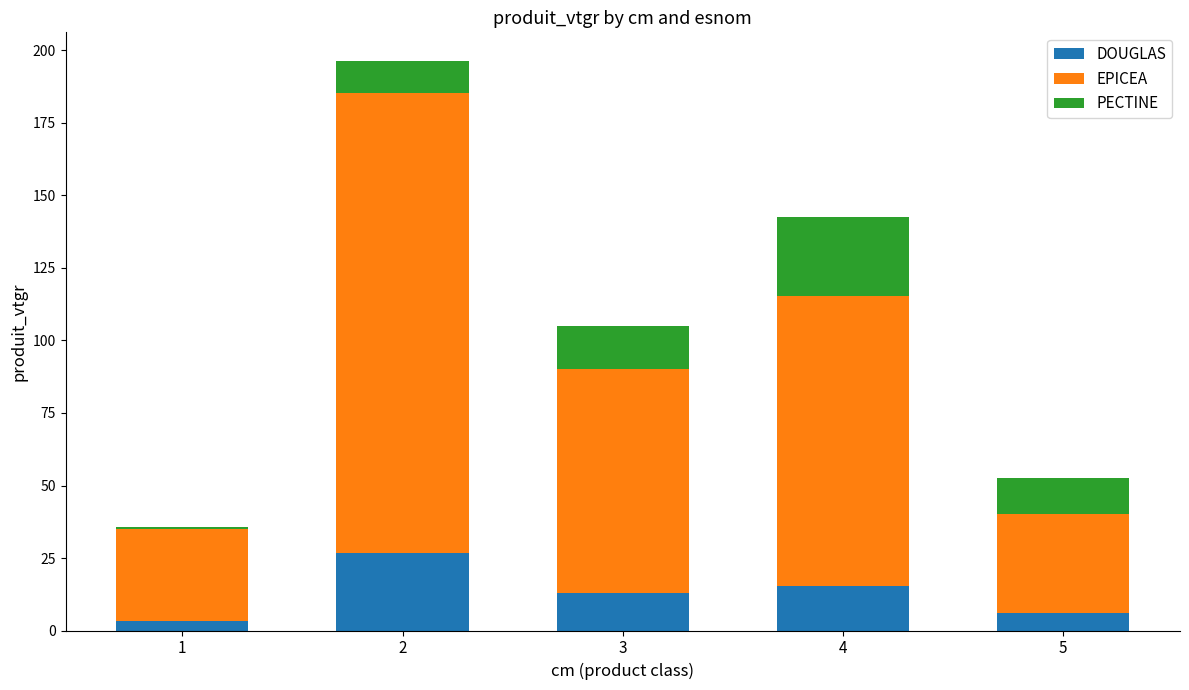

Are the bars horizontal?

No